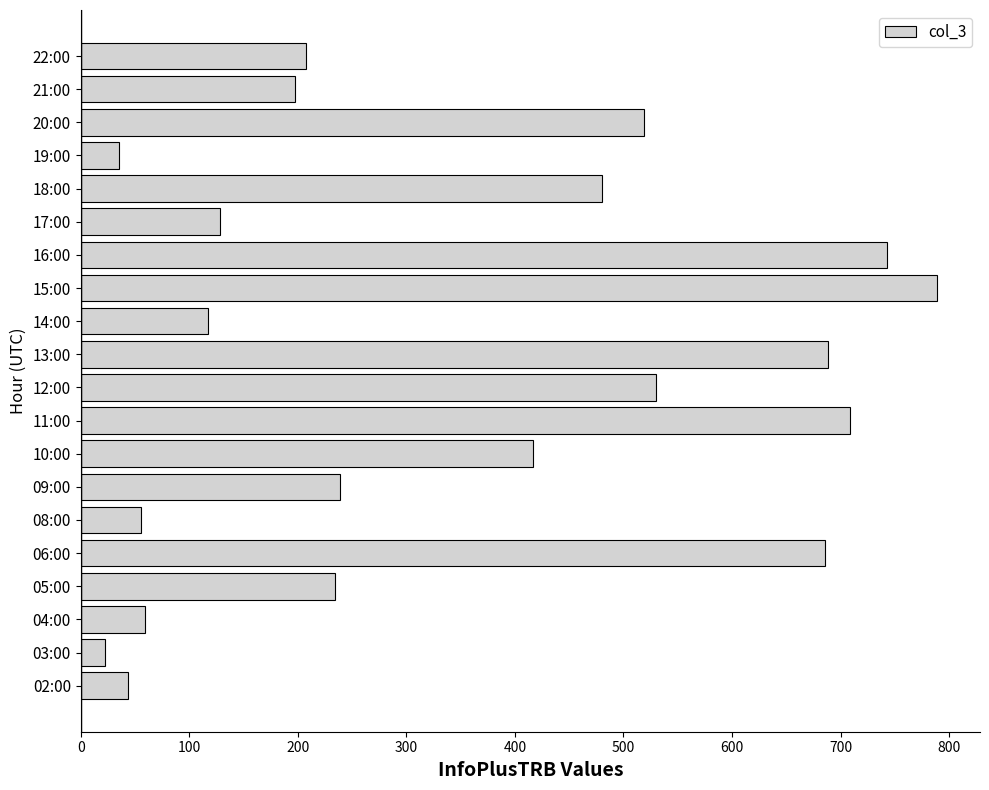

True or false: the data shows 128 at 17:00.

True